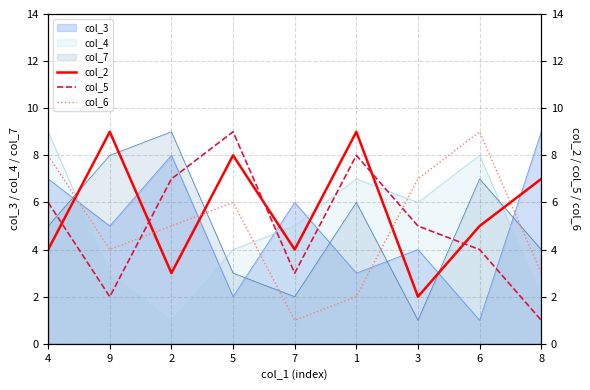

The col_6 series shows 4 at 6. True or false?

False